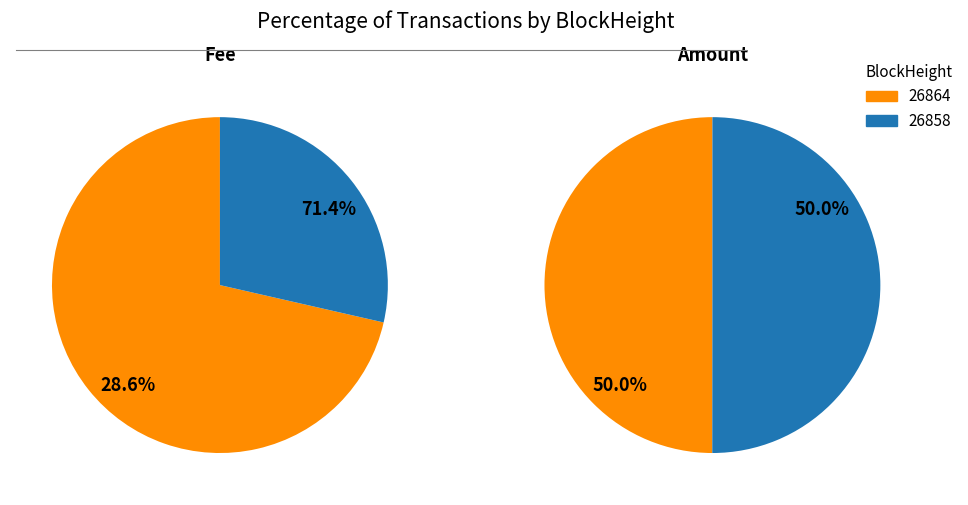

What is the spread (max minus min) of values at 26858?

2055.8